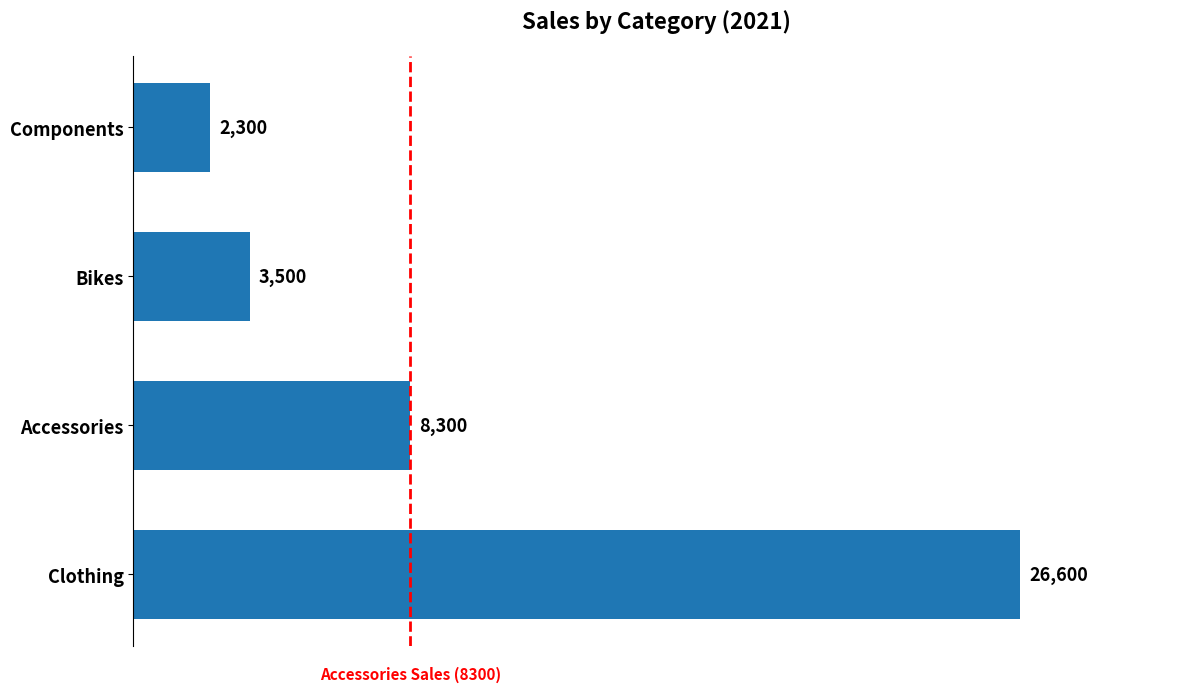

Rank the categories by value from lowest to highest.

Components, Bikes, Accessories, Clothing